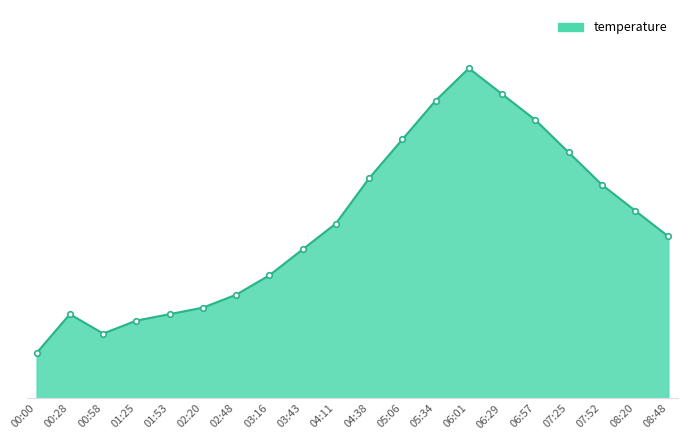

At which label is the value closest to 26?

08:48